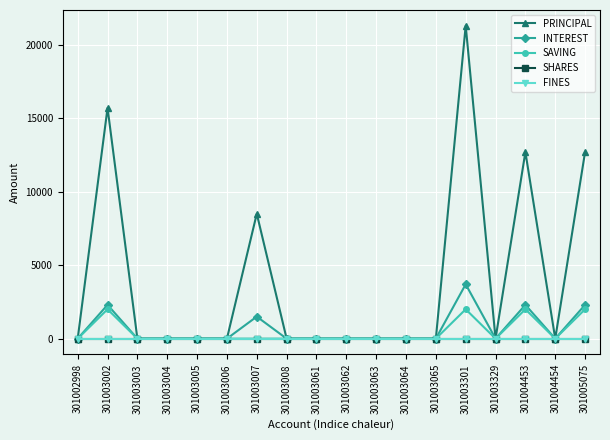

True or false: SHARES has more than 0 points higher than both neighbors.

False